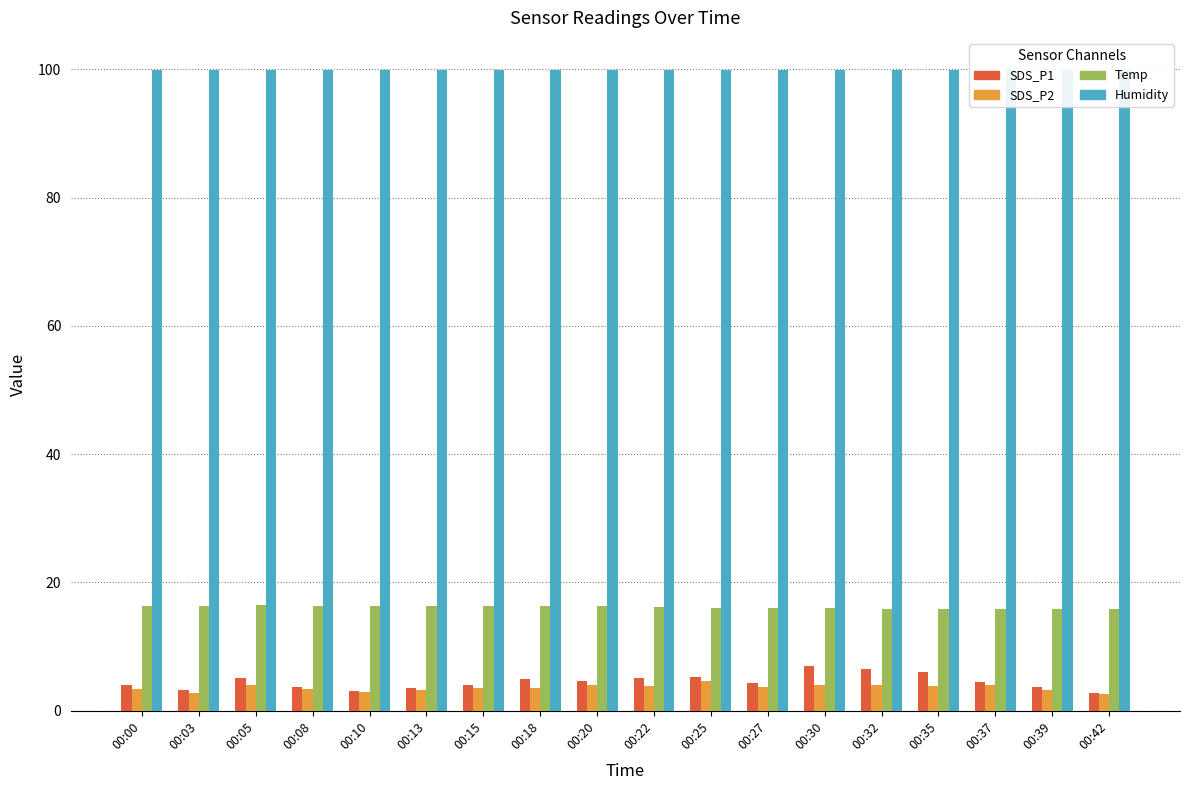

What value does the Humidity series have at 00:08?

99.9